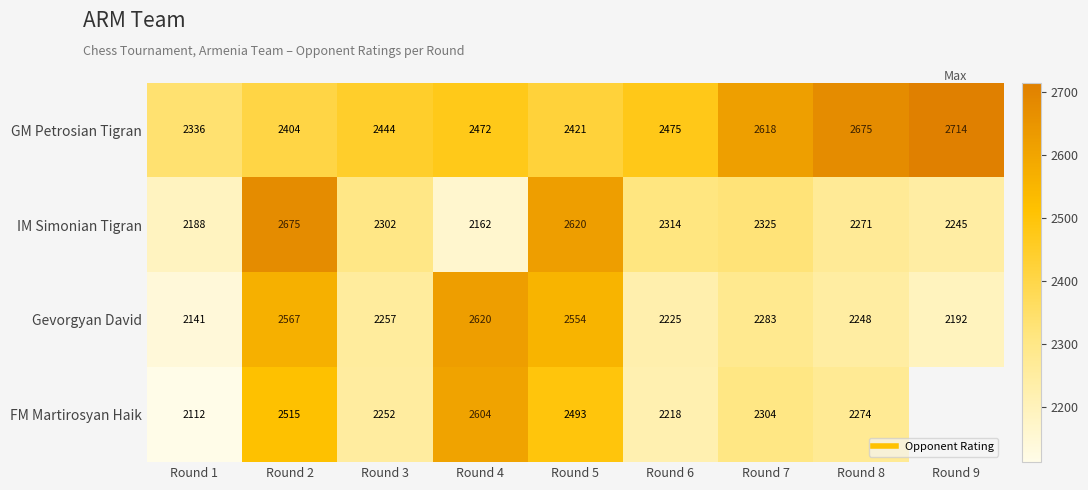

What is the difference between the highest and lowest values at Round 3?

192.0